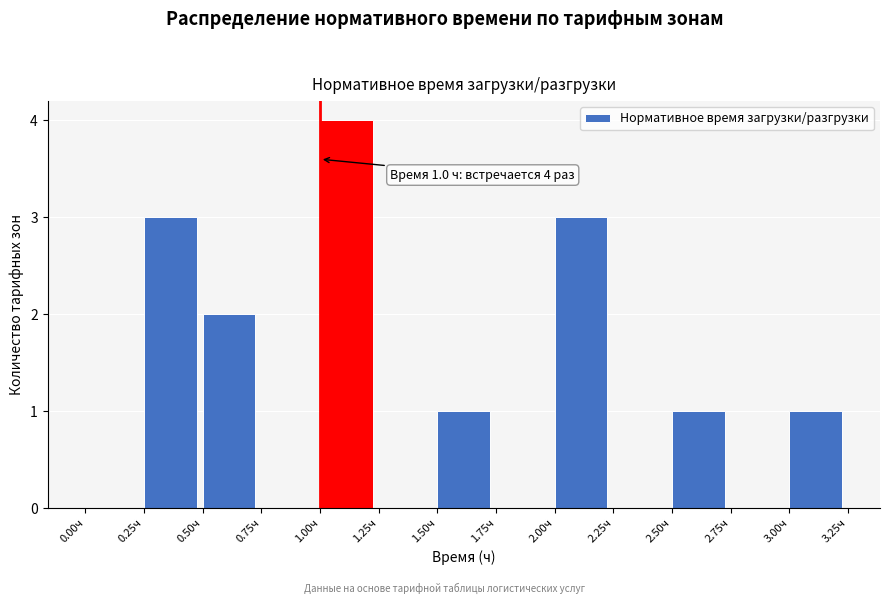

Which range on the x-axis has the tallest bar?

1.00 to 1.25